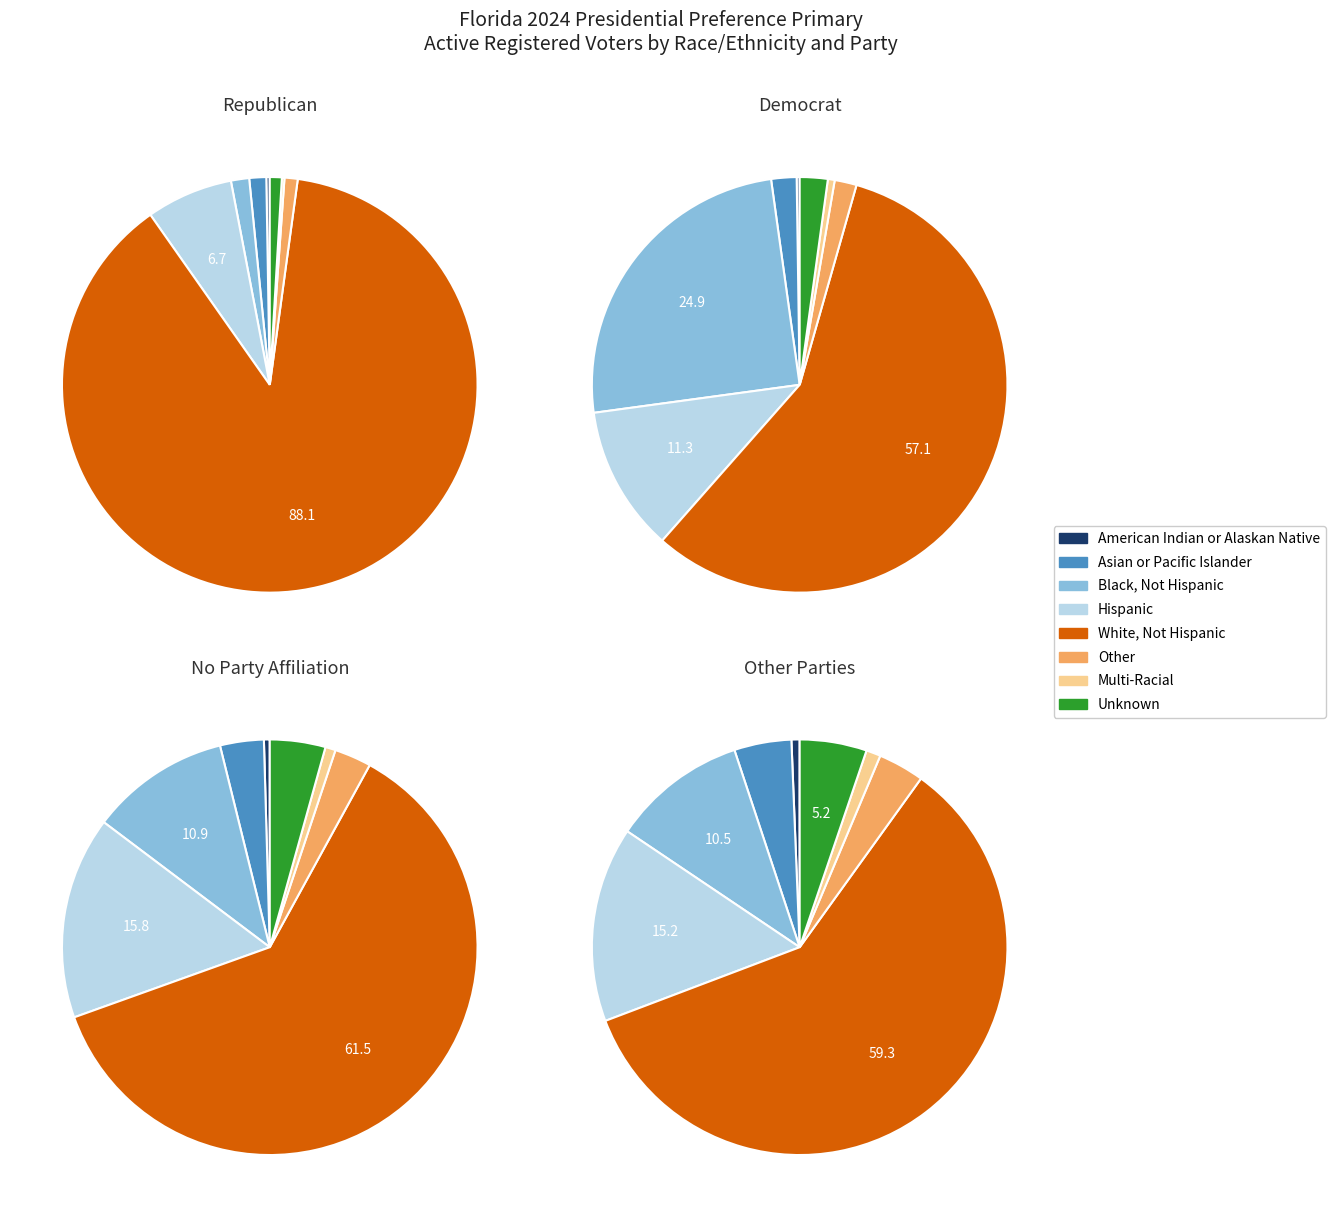

Rank the categories by value from highest to lowest.

White, Not Hispanic, Hispanic, Asian or Pacific Islander, Other, Black, Not Hispanic, Unknown, American Indian or Alaskan Native, Multi-Racial